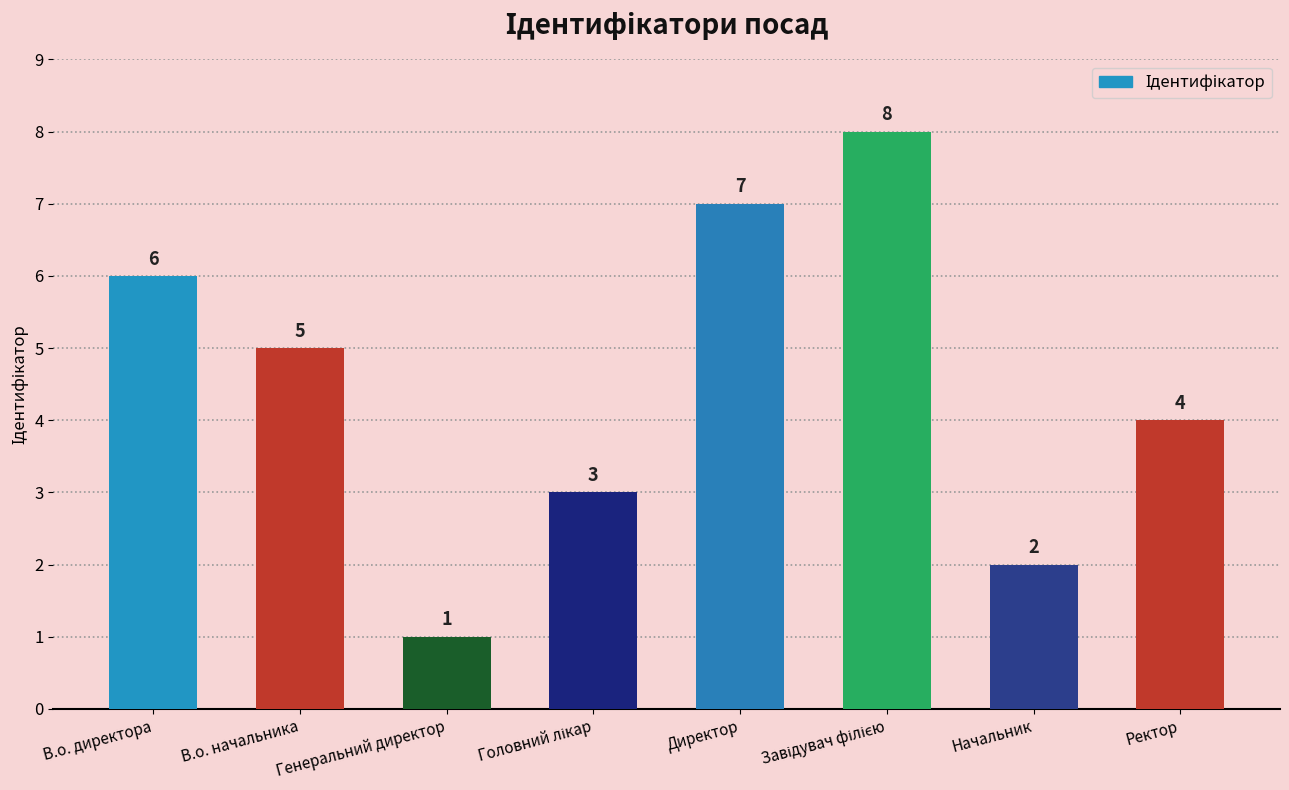

Are the bars horizontal?

No